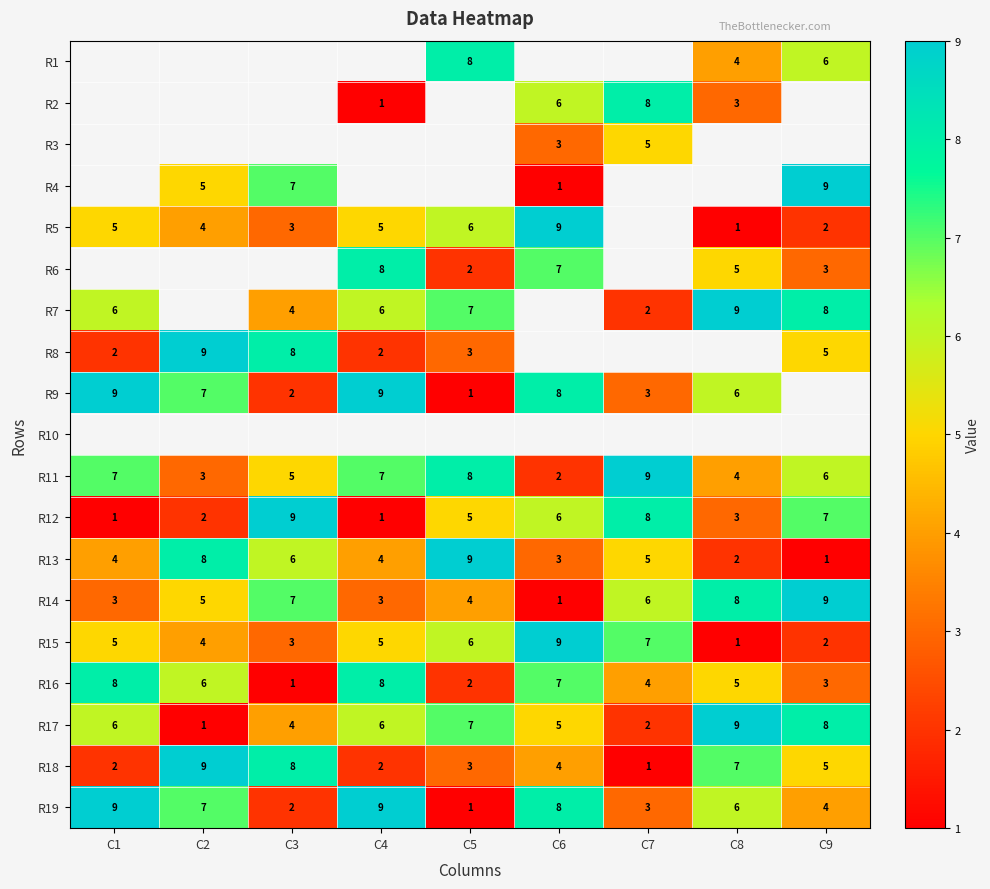

Is it true that R11 equals 8.4 at C3?

False